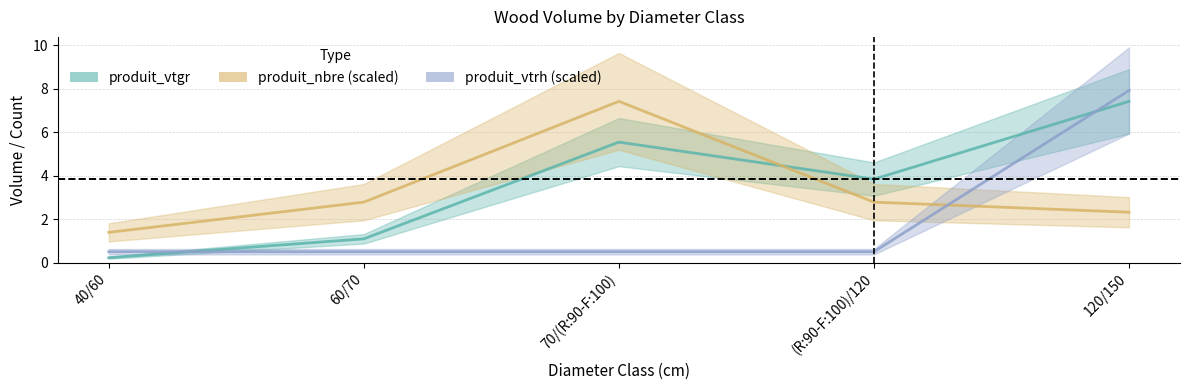

Which series has the largest total across all categories?

produit_vtgr